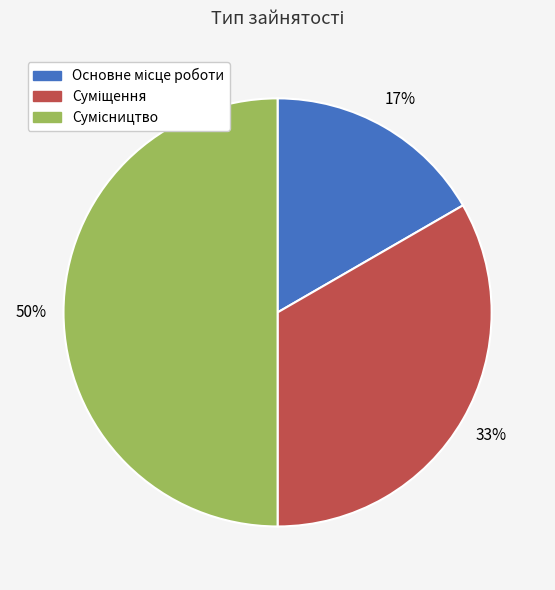

To the nearest percent, what is the average slice percentage?

33%